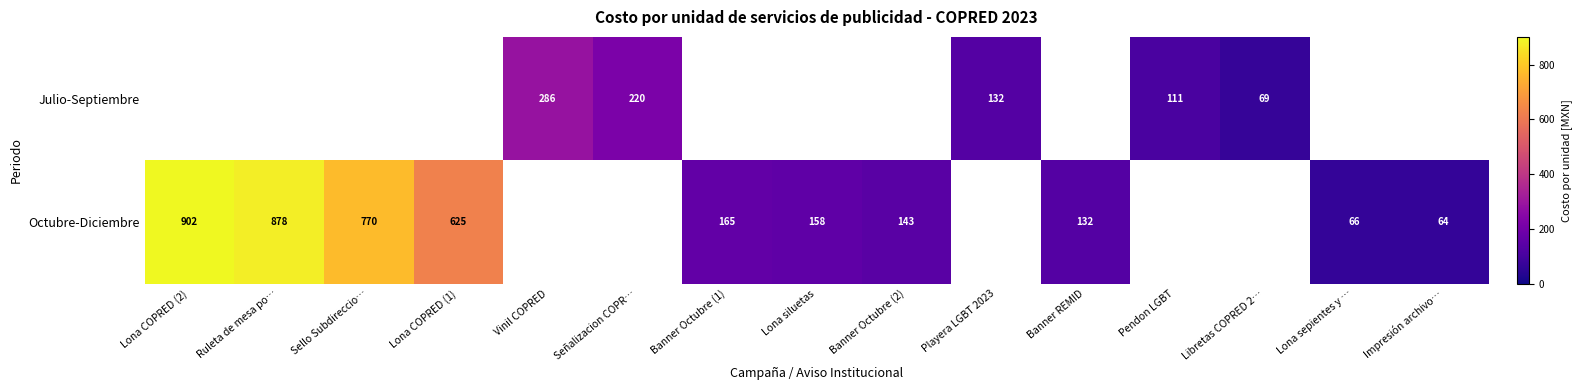

True or false: Octubre-Diciembre has a value of 14 at Lona sepientes y ….

False